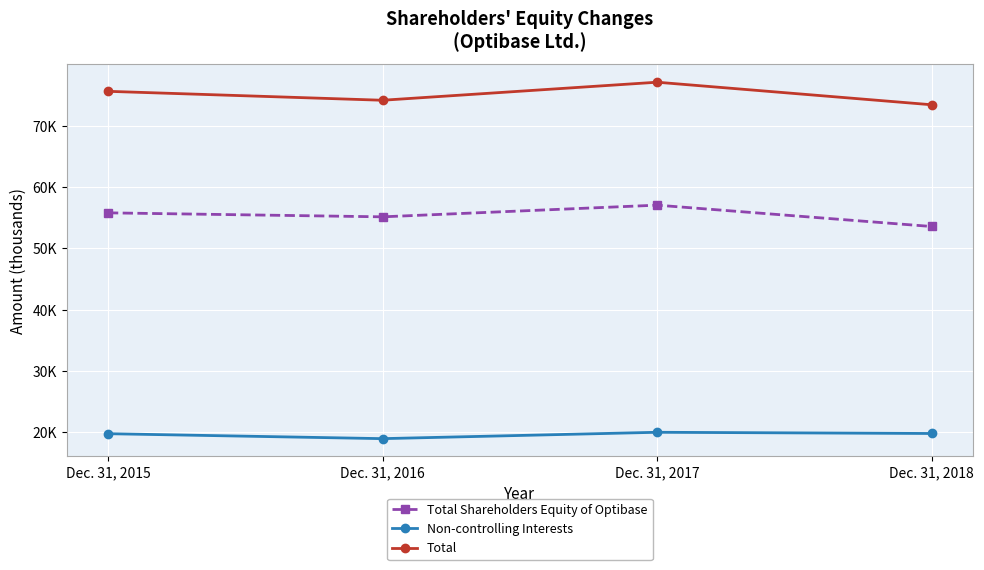

Reading left to right, list all the values displayed in this chart.

Total Shareholders Equity of Optibase: 55784	55134	57037	53559
Non-controlling Interests: 19800	18994	20031	19834
Total: 75584	74128	77068	73393